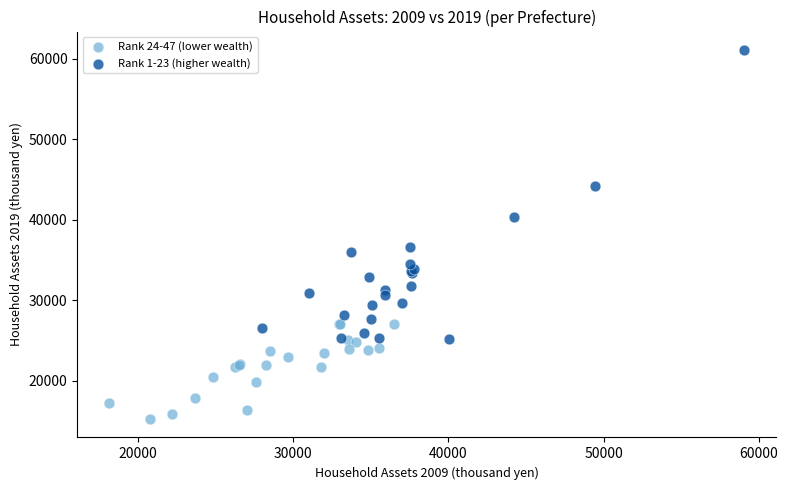

What are all the series names shown in the legend?

Rank 24-47 (lower wealth), Rank 1-23 (higher wealth)